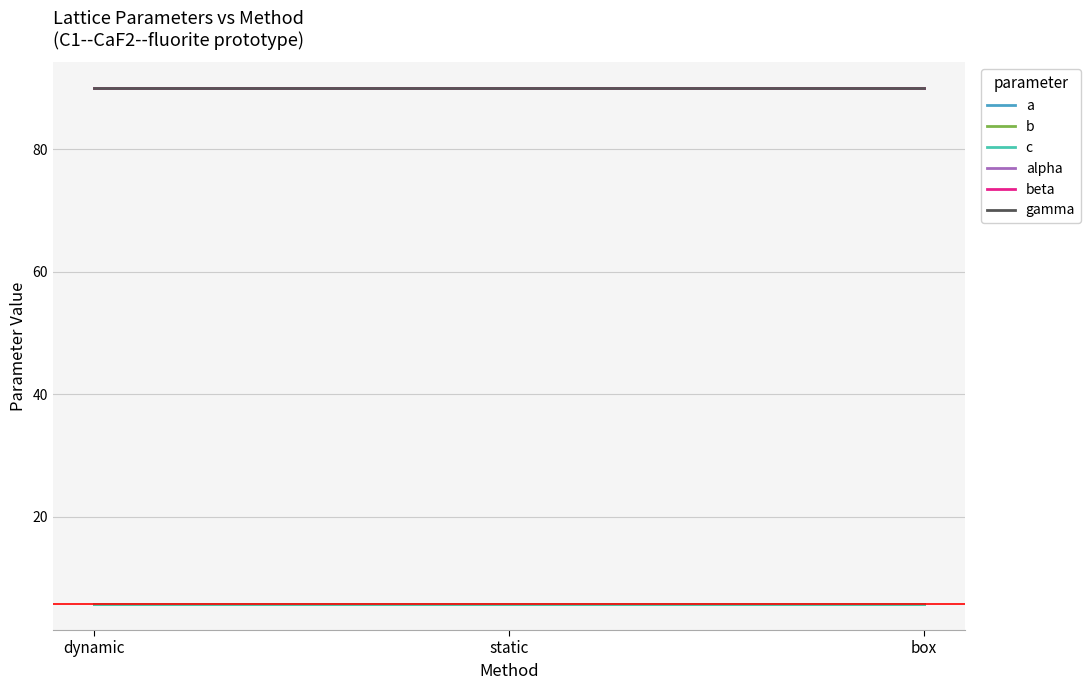

What position from the right is box?

1